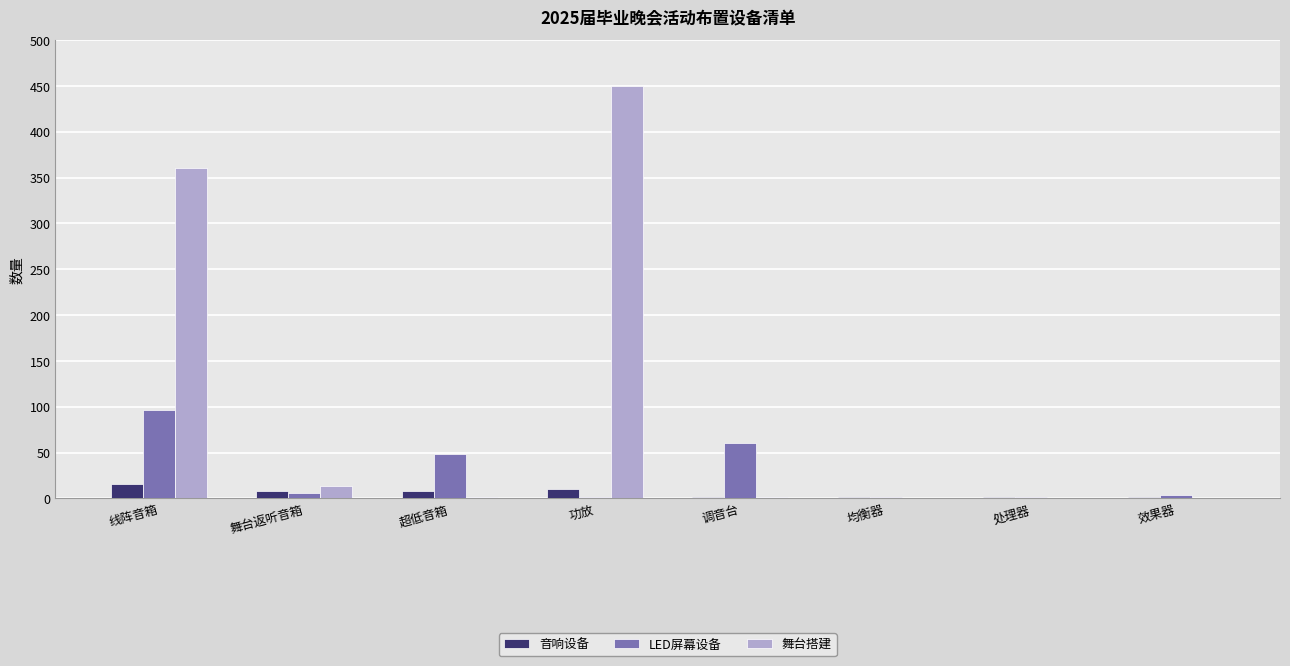

Which series changed the most between 线阵音箱 and 超低音箱?

舞台搭建